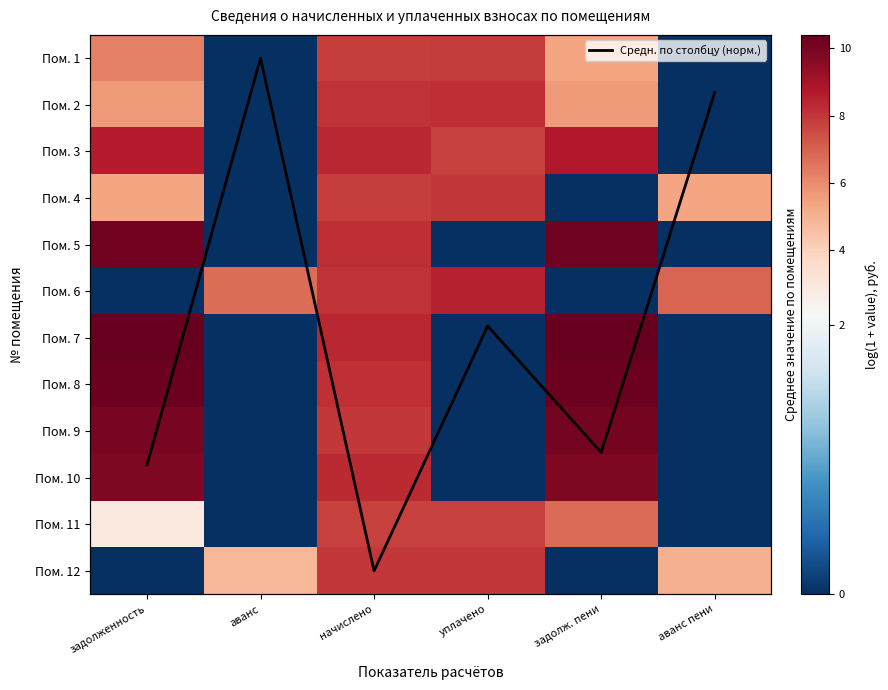

What is the approximate value of Пом. 1 at начислено?

7.9